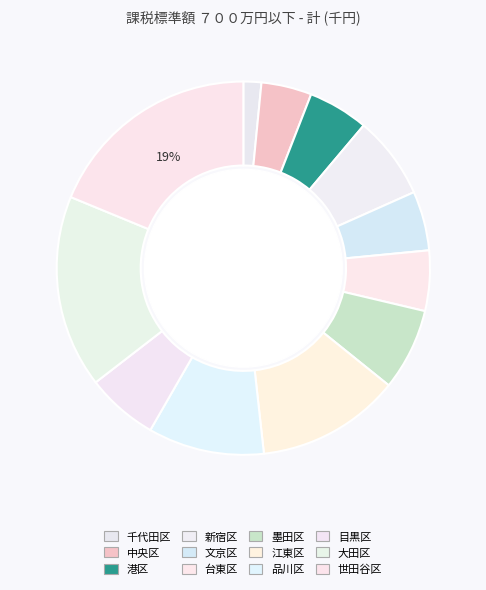

Is there a majority slice in this chart?

No